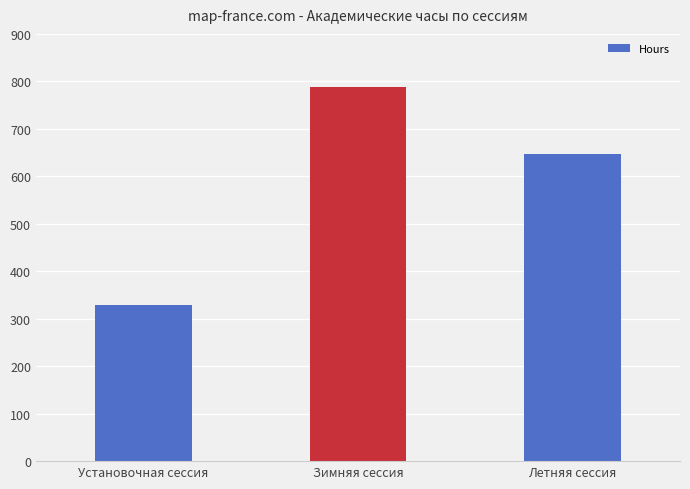

Is it true that the value at Летняя сессия is 194?

False